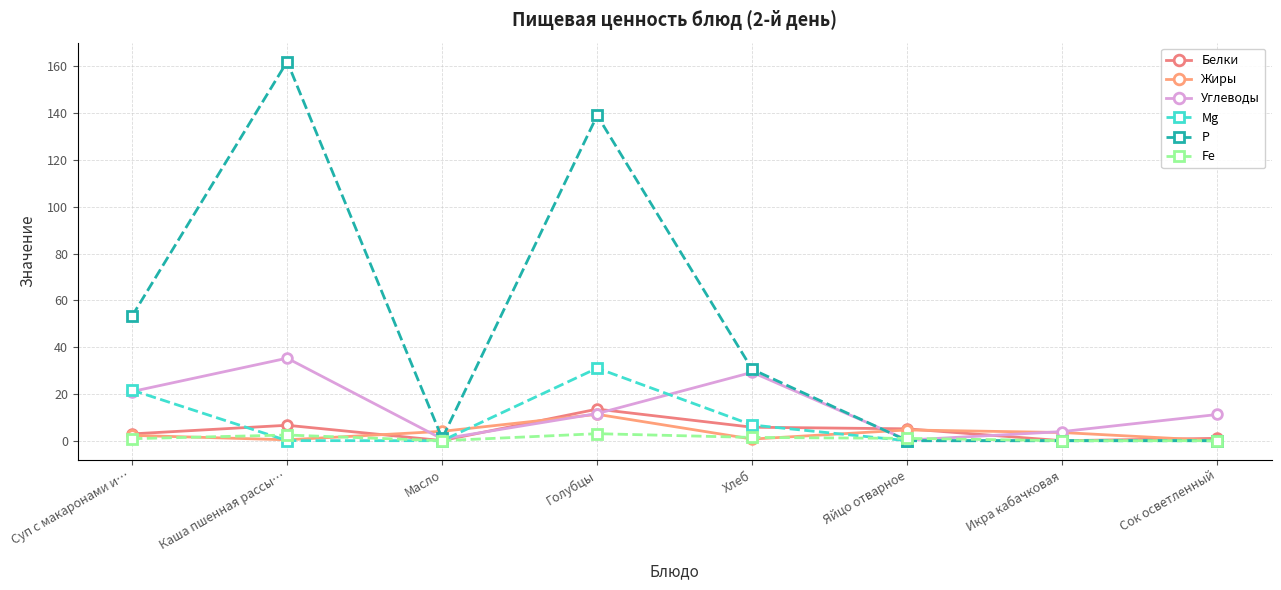

How many data points does each series have?

8